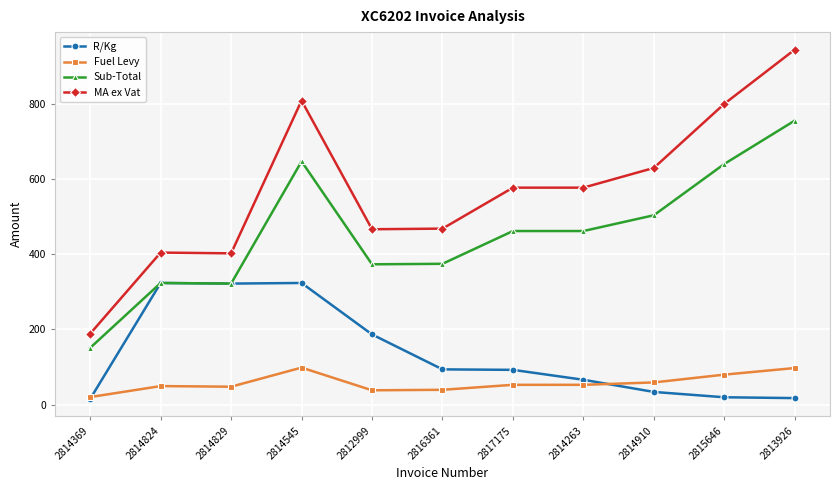

True or false: MA ex Vat and R/Kg intersect in this chart.

False